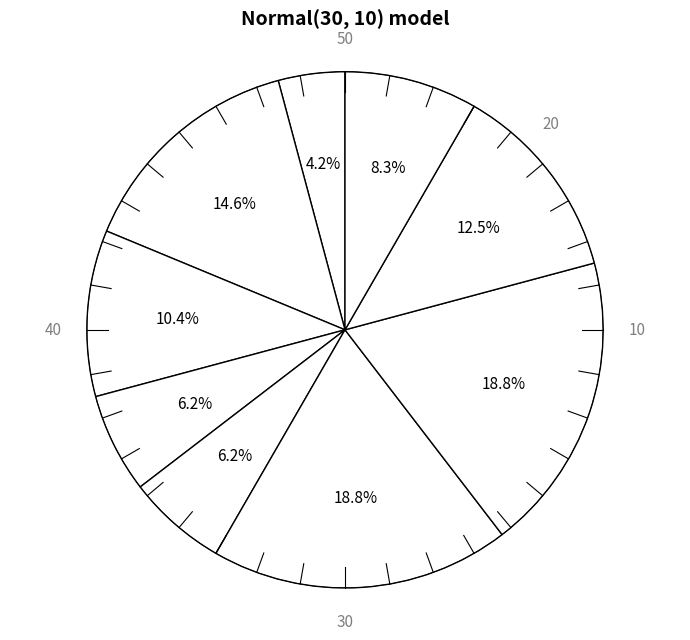

Which category has the smallest portion of the pie?

1